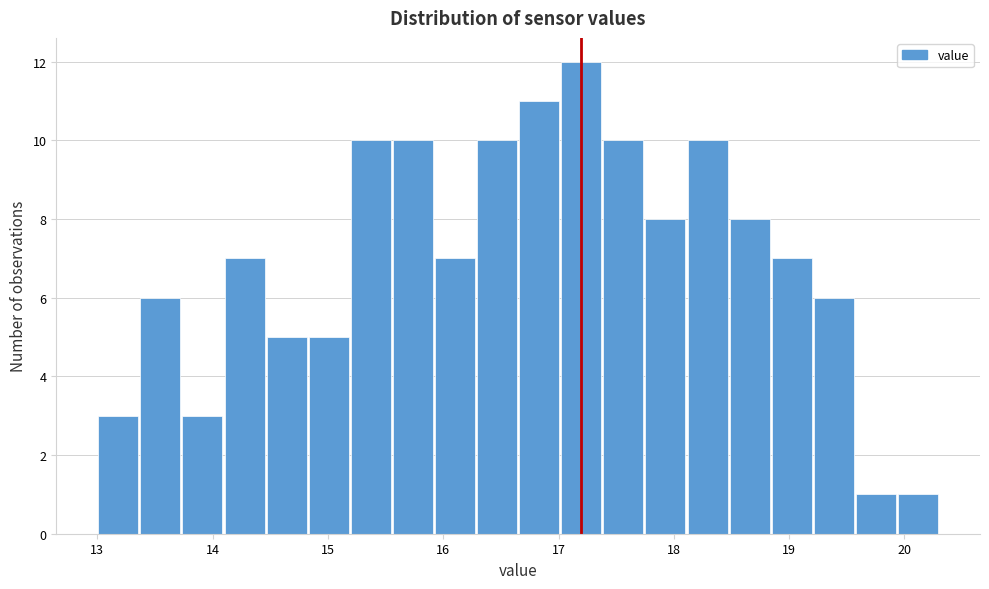

Around what value on the x-axis is the tallest bar? Give the approximate position of its centre, as read against the axis.

17.2